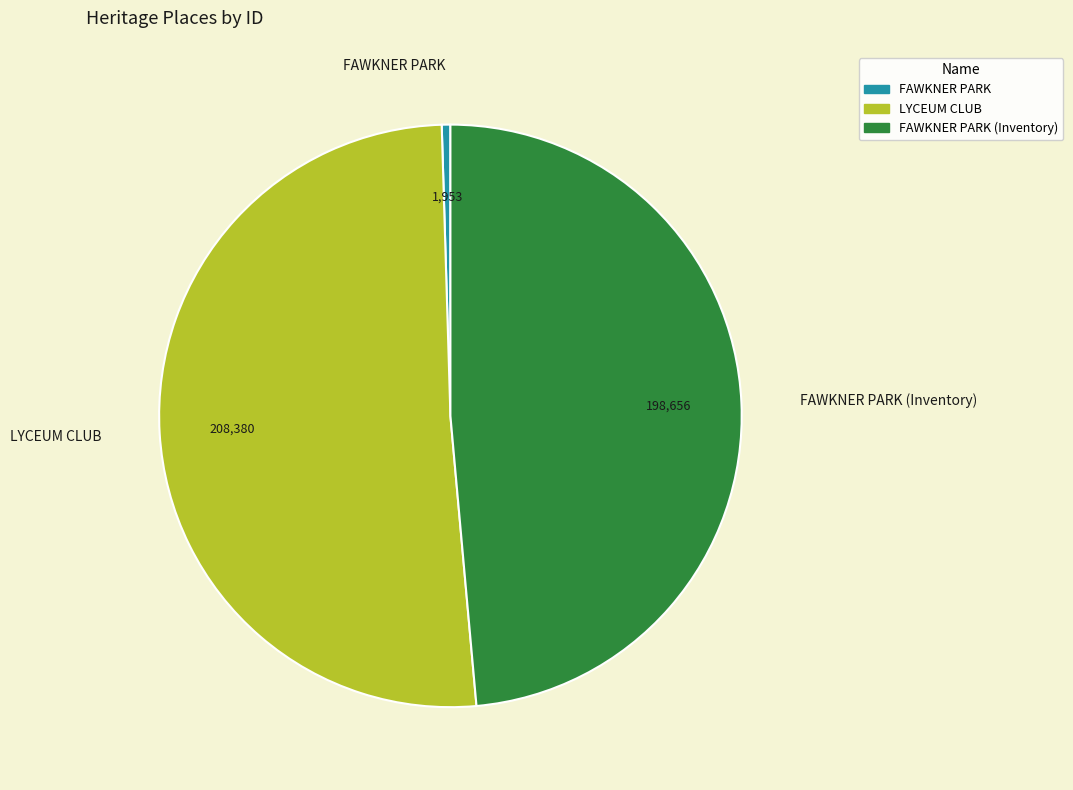

Is there any slice that represents more than half of the pie?

Yes